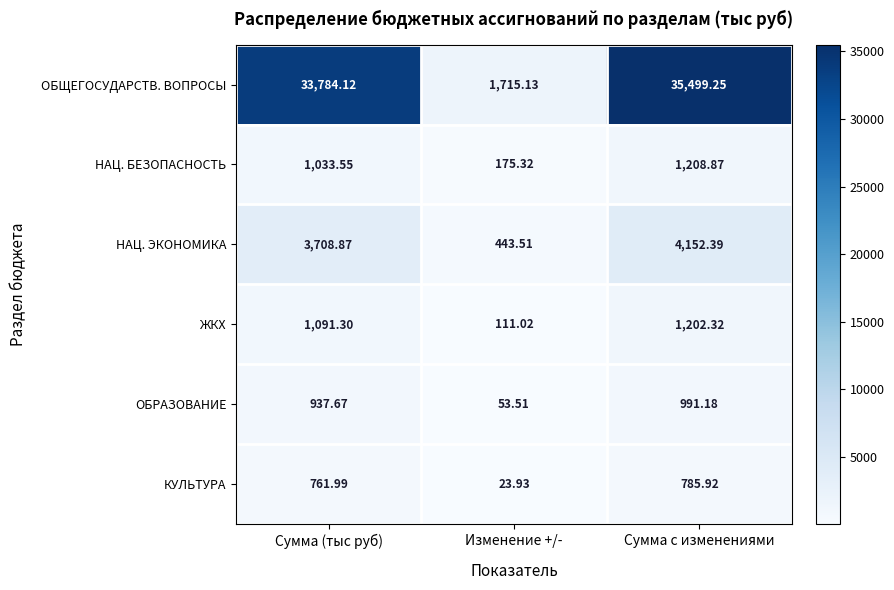

List the labels in order of ОБРАЗОВАНИЕ value, largest first.

Сумма с изменениями, Сумма (тыс руб), Изменение +/-